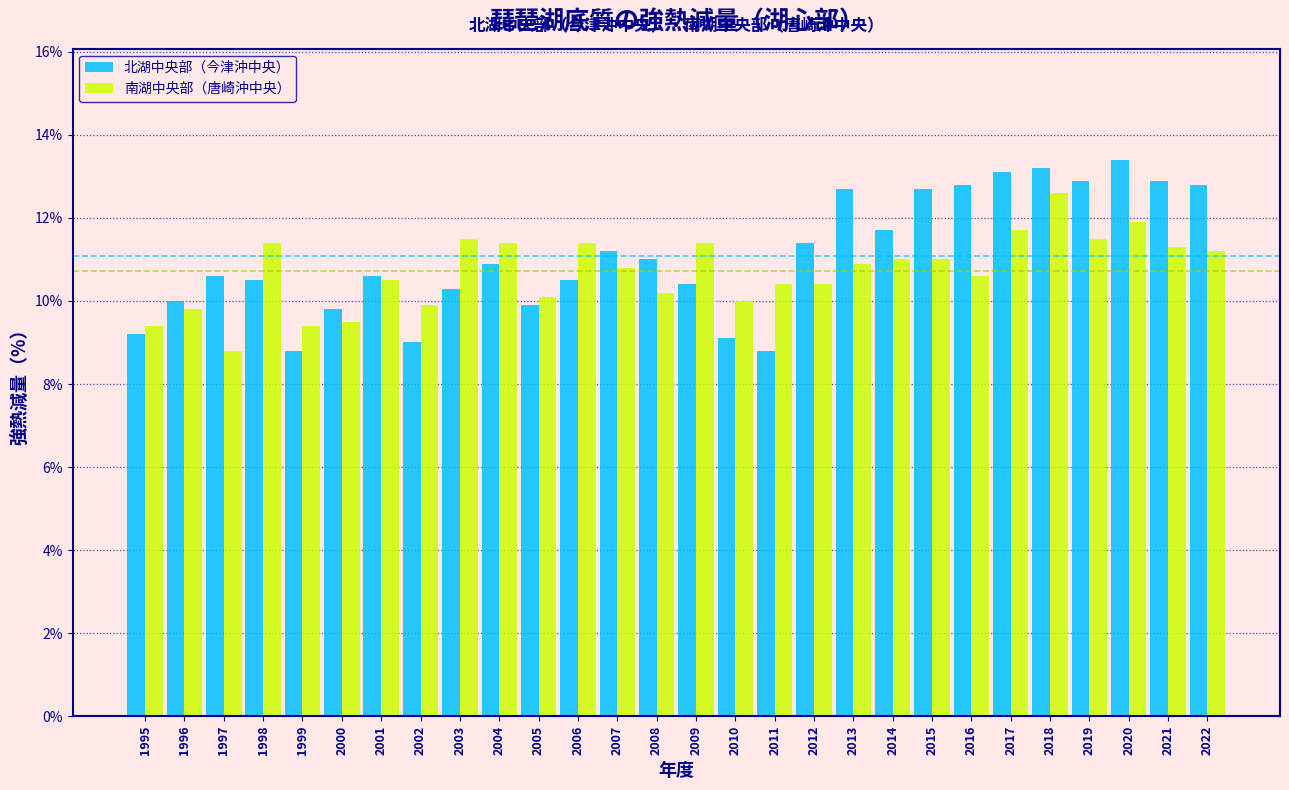

Is it true that 北湖中央部（今津沖中央） equals 2.3 at 2014?

False